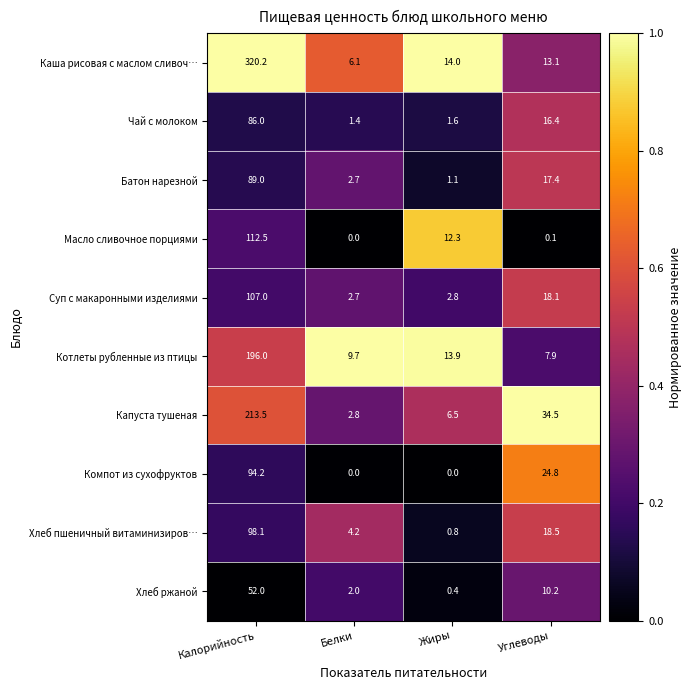

True or false: Каша рисовая с маслом сливоч… has a value of 21.5 at Углеводы.

False